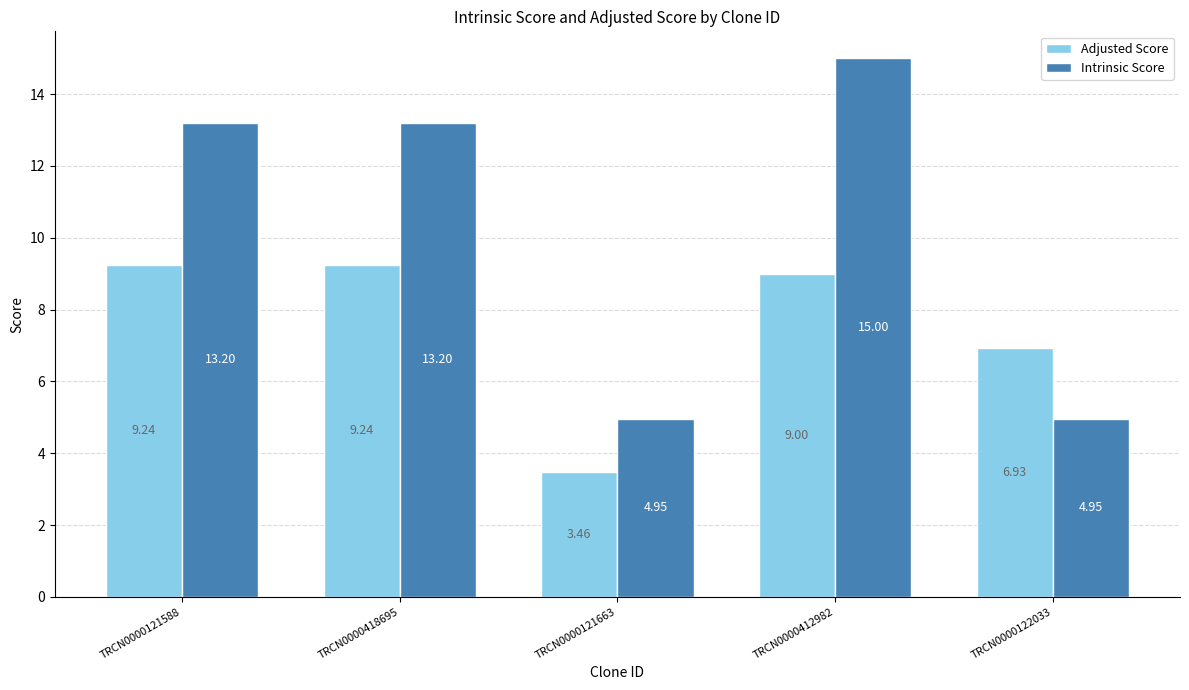

Is it true that Intrinsic Score equals 9.0 at TRCN0000412982?

False